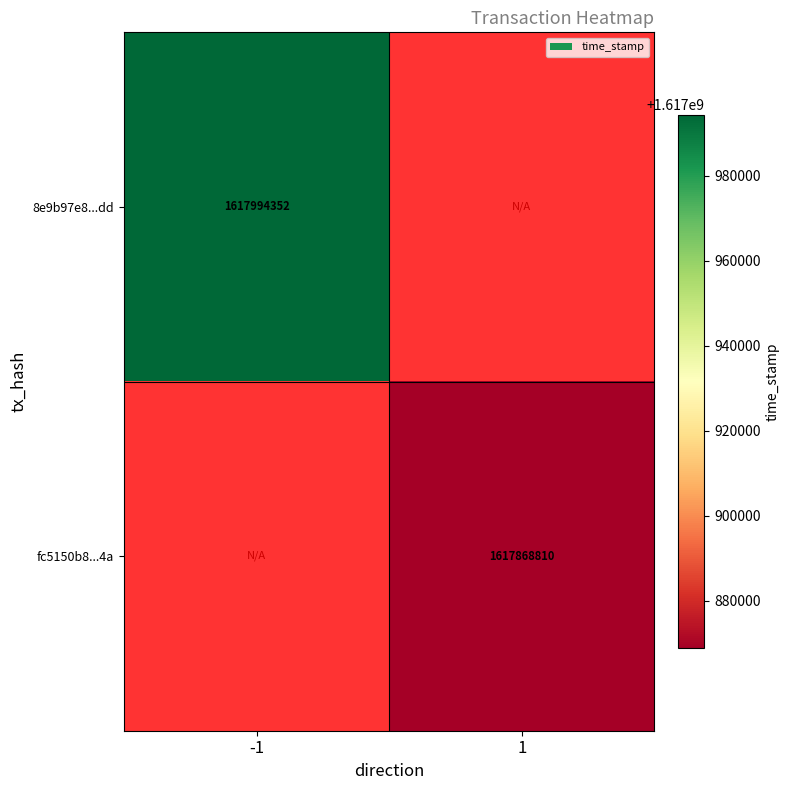

True or false: fc5150b8...4a has a value of 2201862605.8 at 1.

False